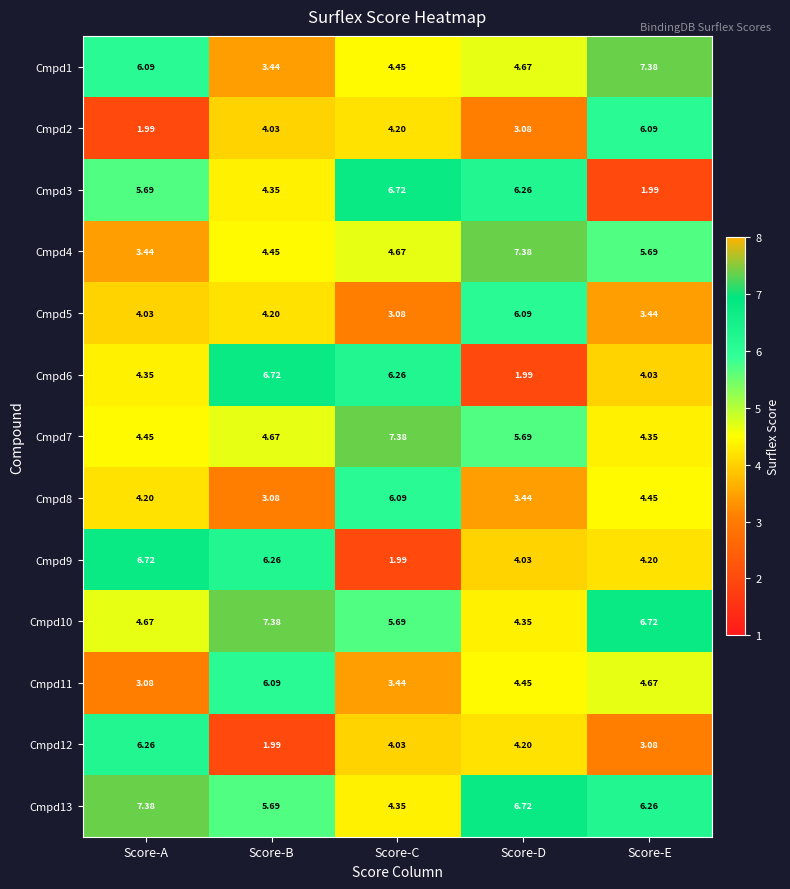

Rank the categories by Cmpd4 value from lowest to highest.

Score-A, Score-B, Score-C, Score-E, Score-D